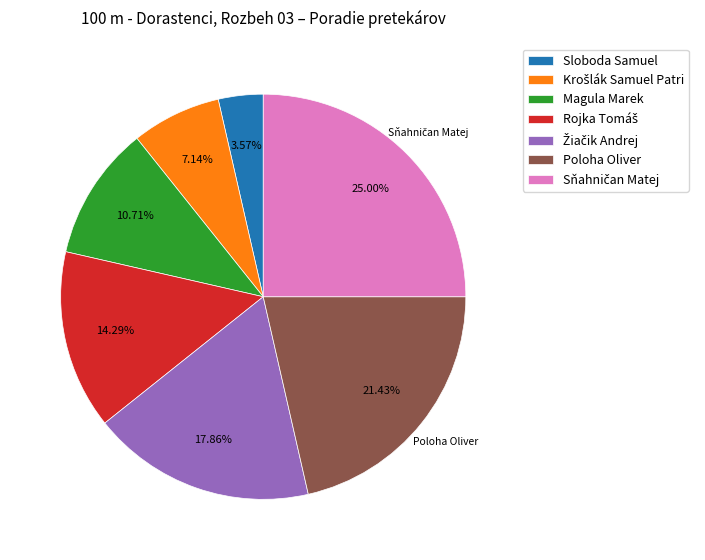

Is Poloha Oliver the majority of the pie?

No